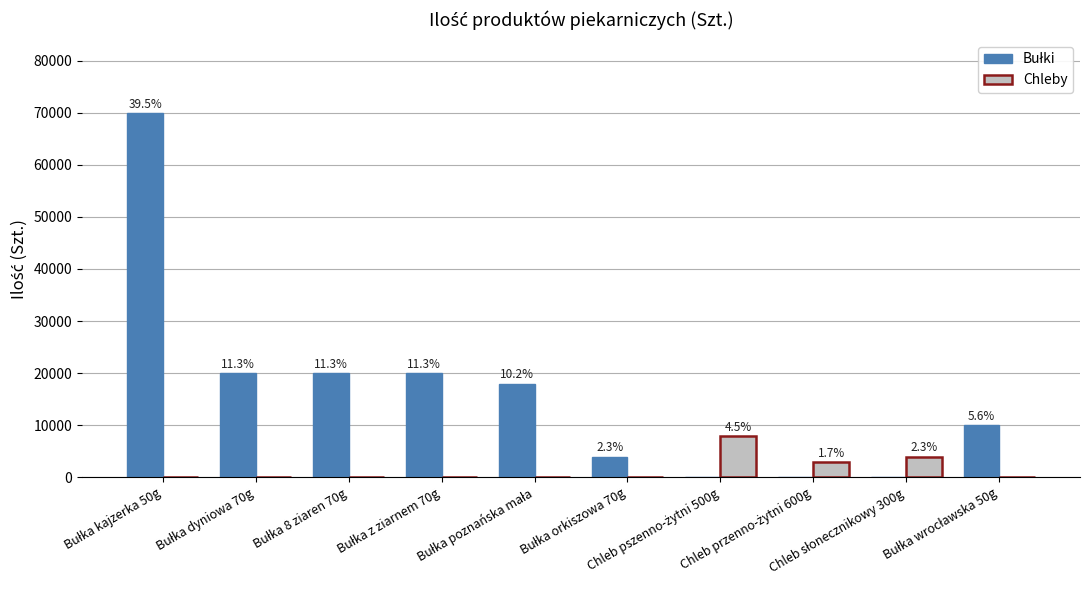

The value of Chleby at Chleb przenno-żytni 600g is 783. True or false?

False